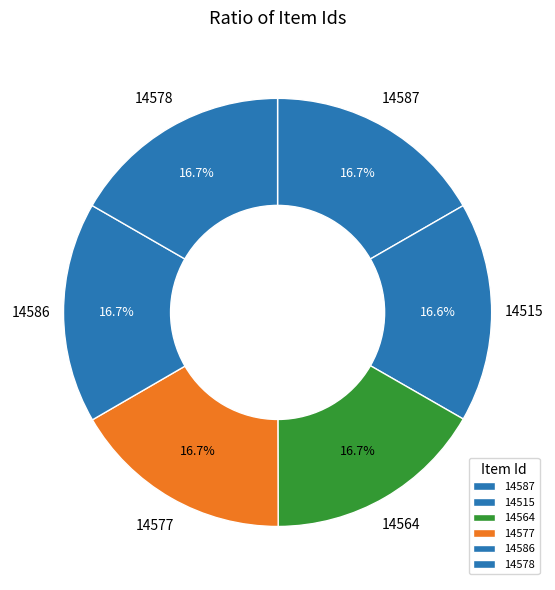

The 14564 slice represents 17% of the pie. True or false?

True